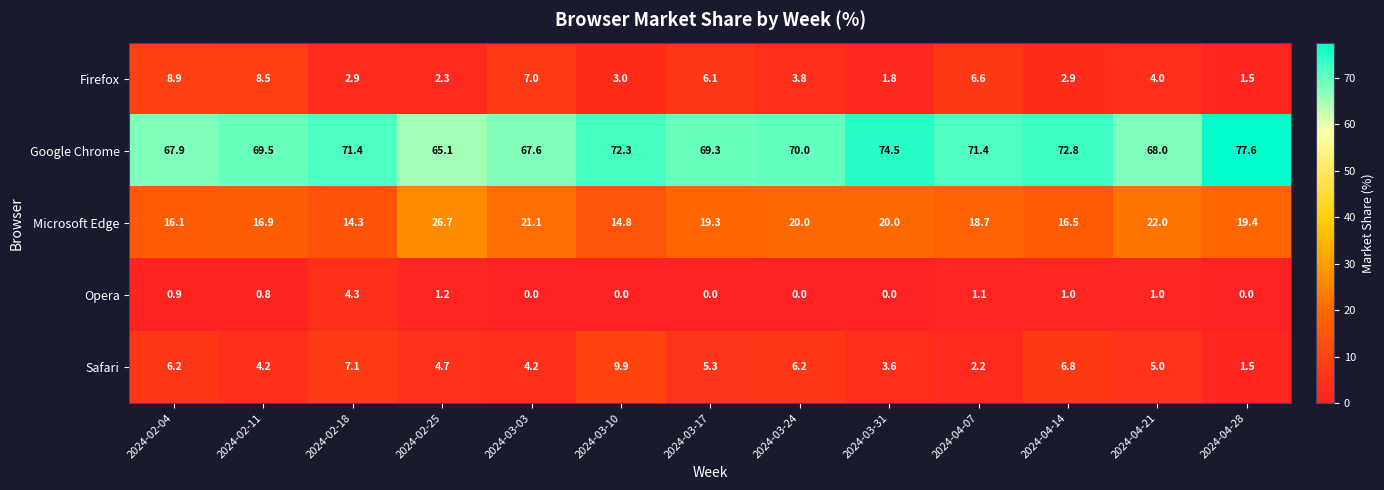

What is the maximum value shown in the chart?

77.6